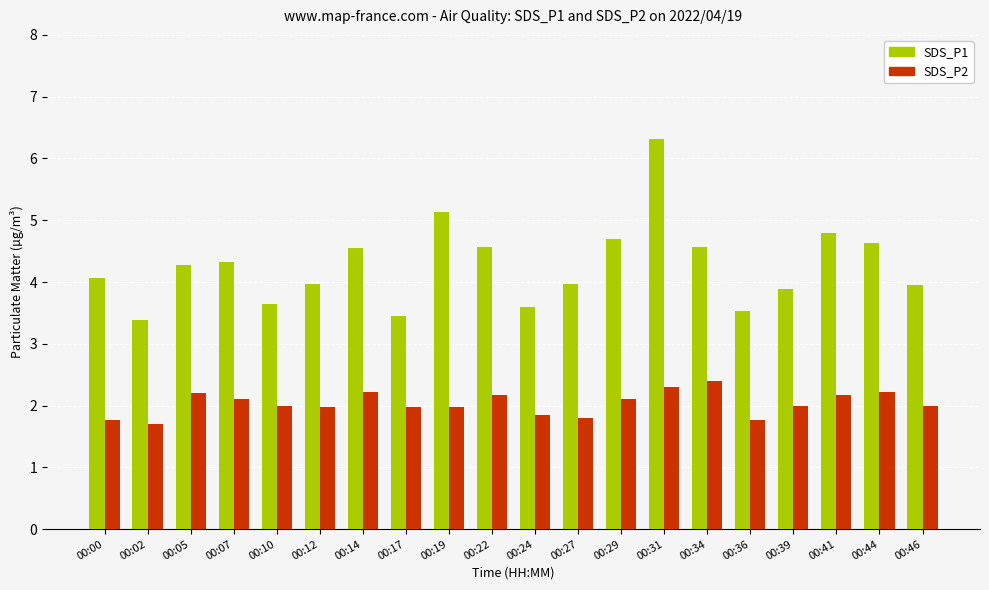

Which series has the largest range (max minus min)?

SDS_P1